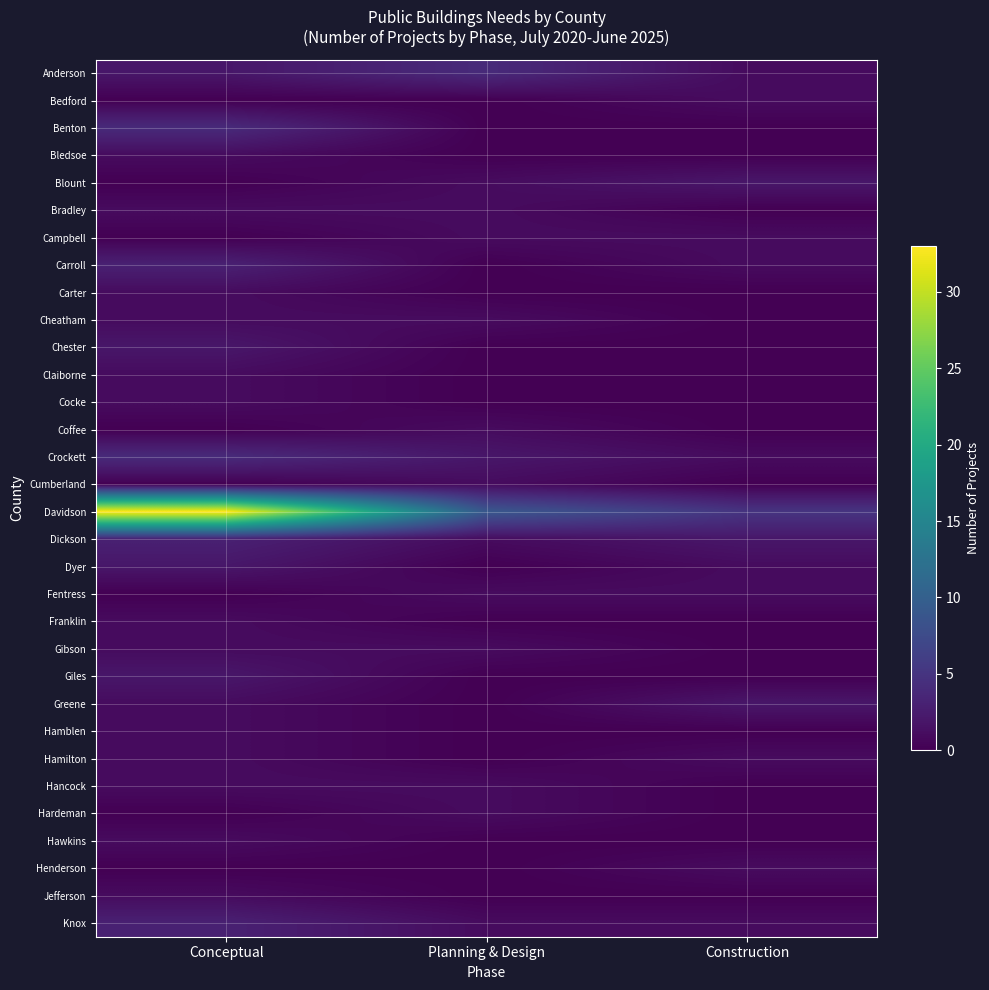

Which series has the largest total across all categories?

Davidson